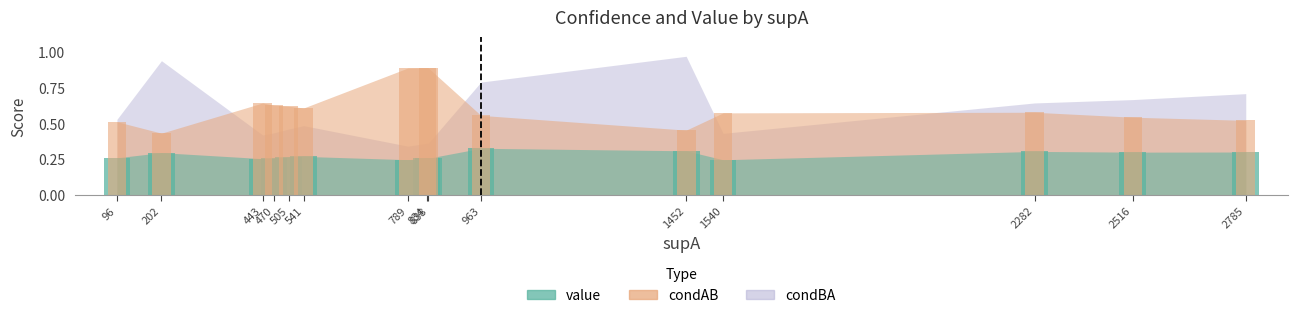

What are all the series names shown in the legend?

value, condAB, condBA